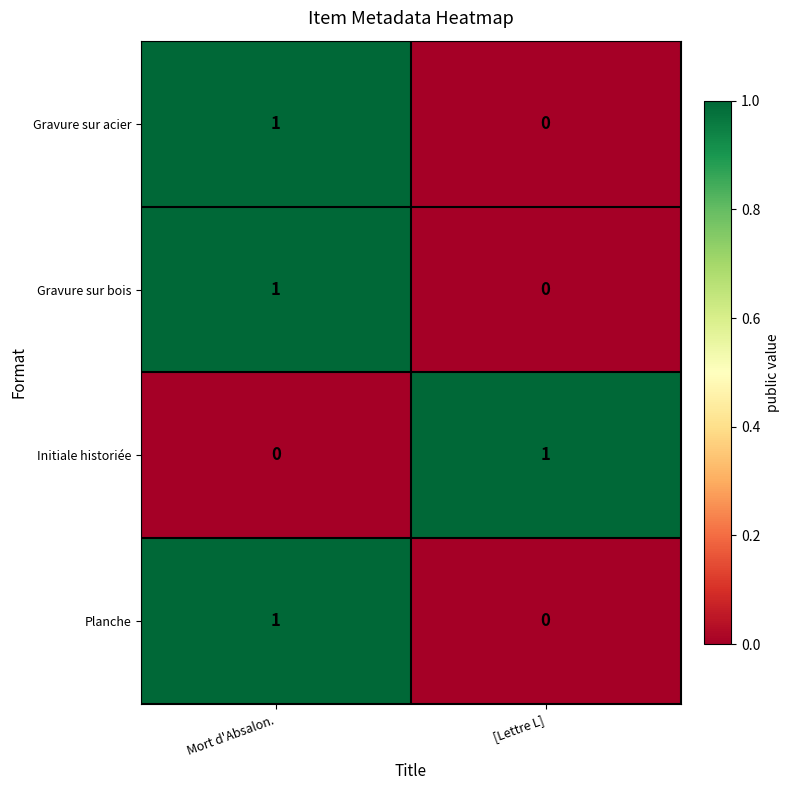

At which label is Gravure sur bois closest to 0?

[Lettre L]